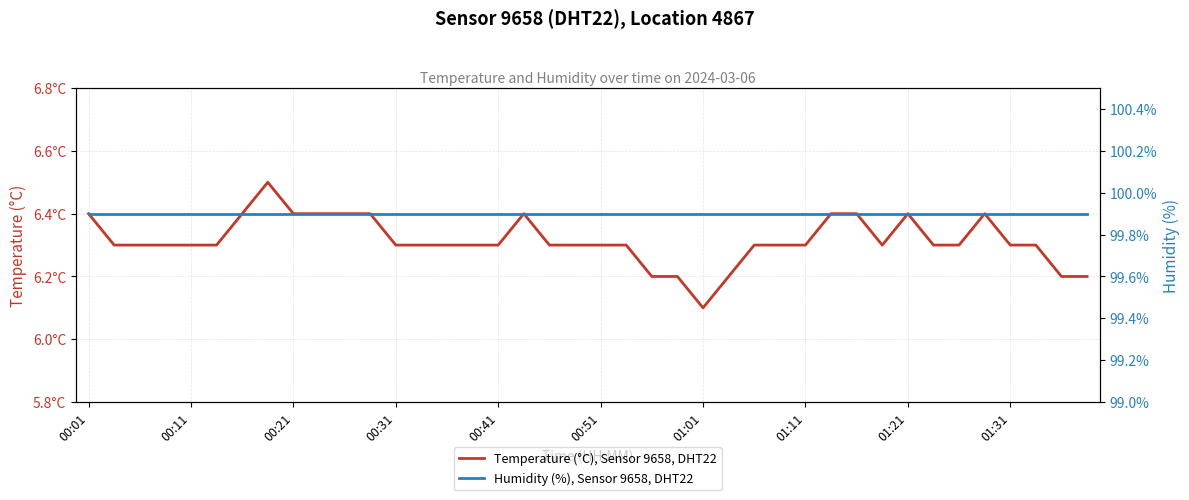

True or false: Humidity (%), Sensor 9658, DHT22 and Temperature (°C), Sensor 9658, DHT22 cross at least once.

False